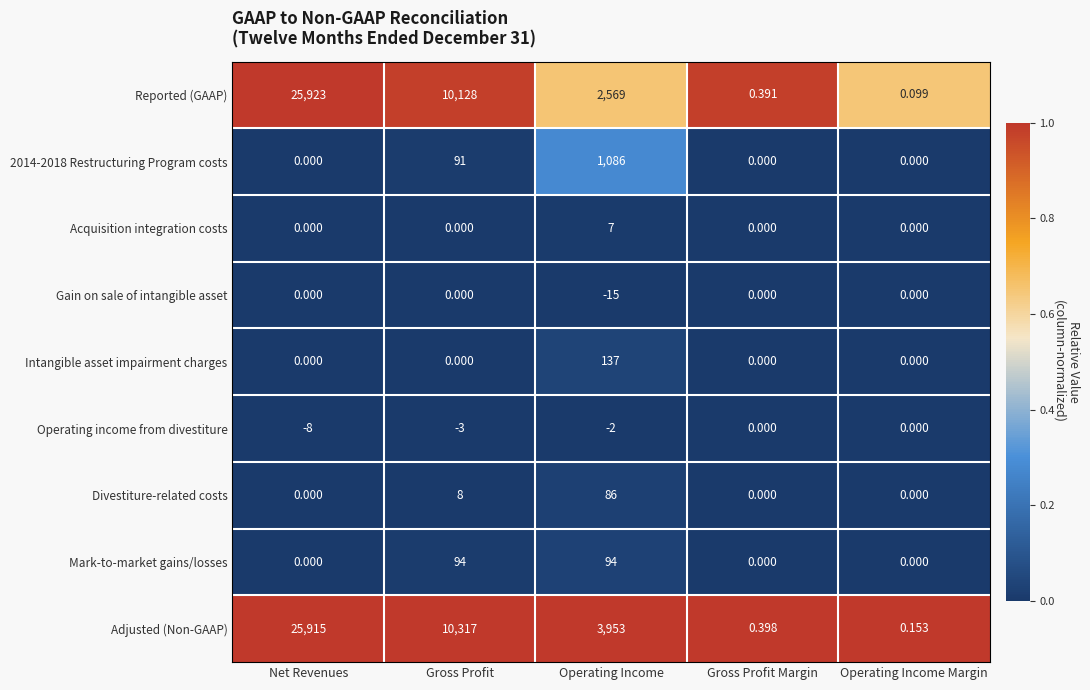

Count the number of data series in this chart.

9